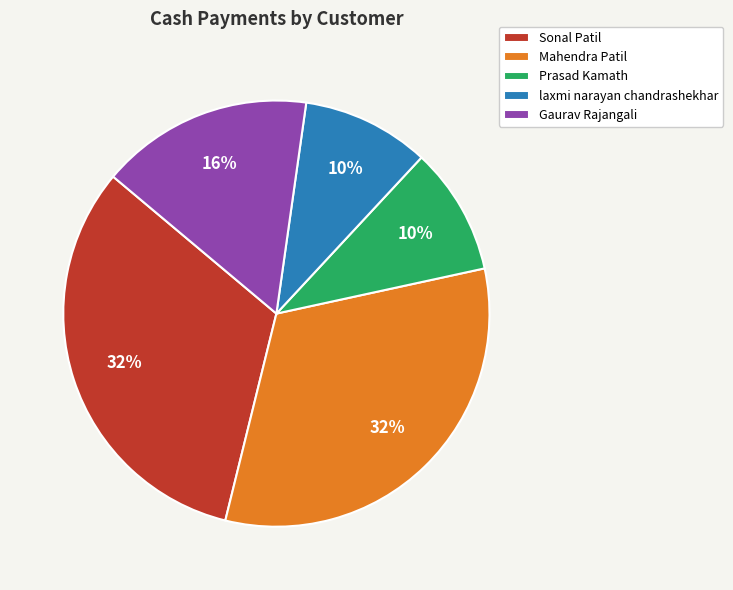

To the nearest percent, what is the average slice percentage?

20%